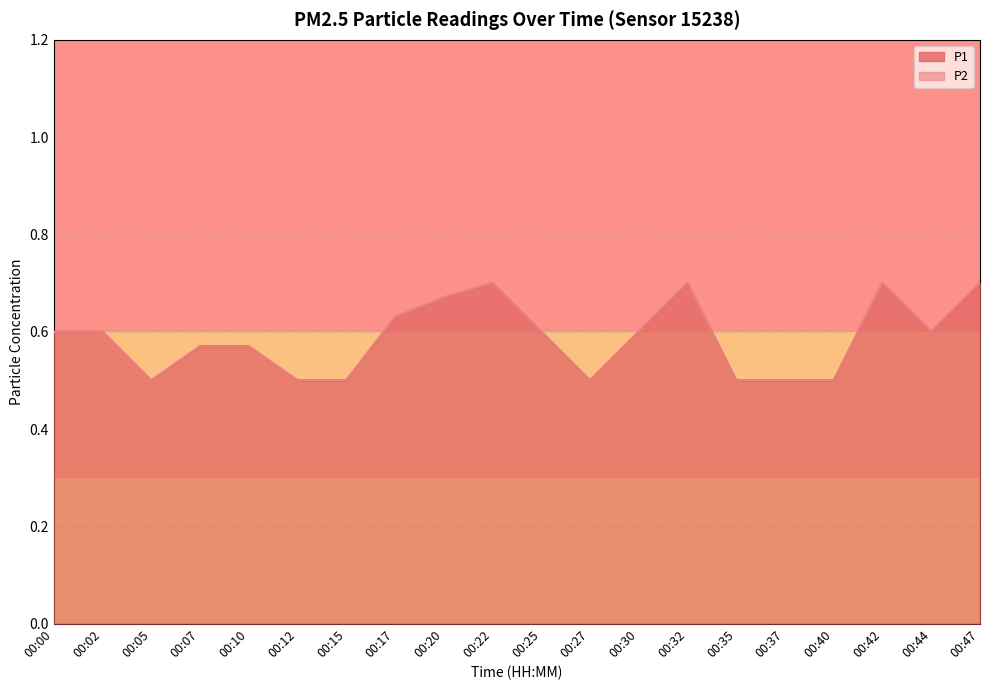

What is the value of the P2 point at the 20th from the left?

0.7